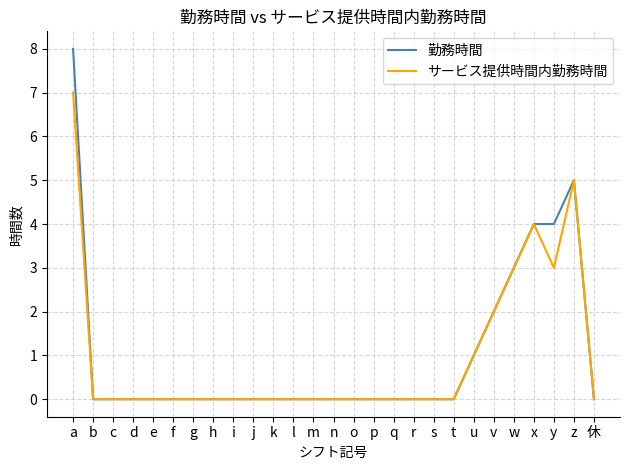

Which series has the widest spread of values?

勤務時間